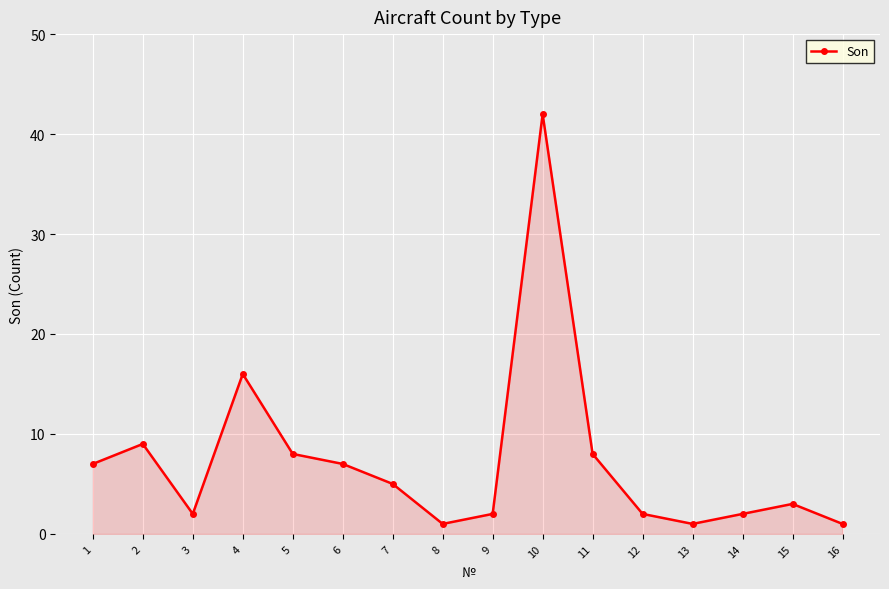

What is the maximum value shown in the chart?

42